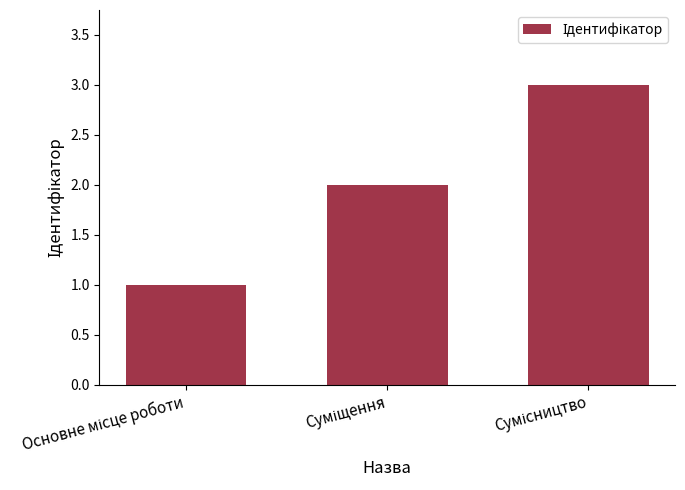

What is the difference between the maximum and minimum values?

2